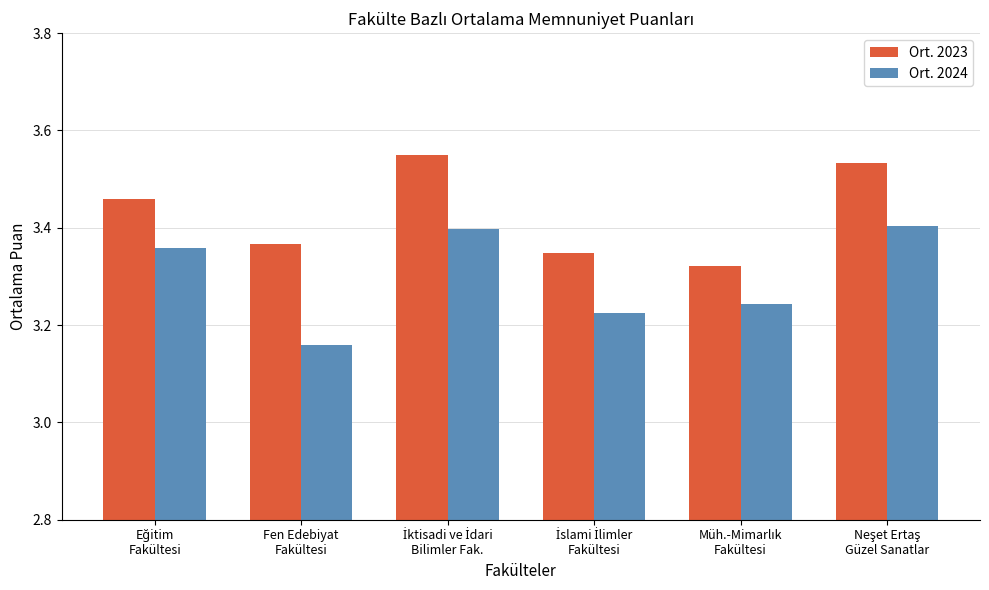

Rank the series by their maximum value, from lowest to highest.

Ort. 2024, Ort. 2023